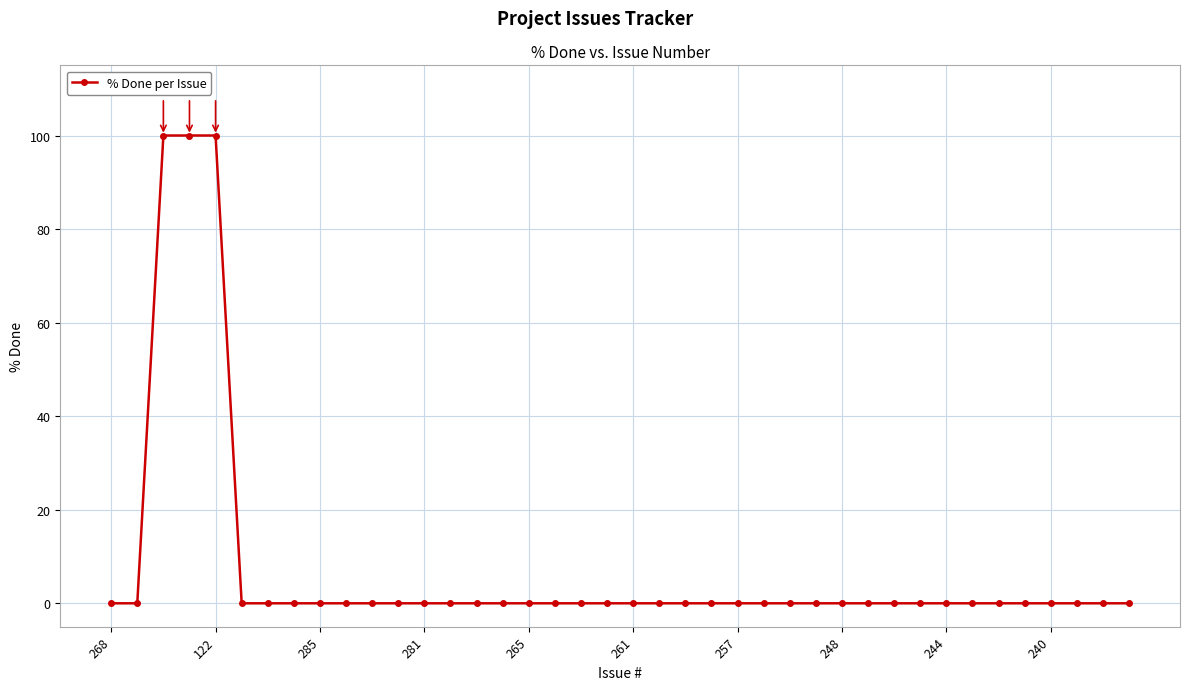

What is the difference between the maximum and minimum values?

100